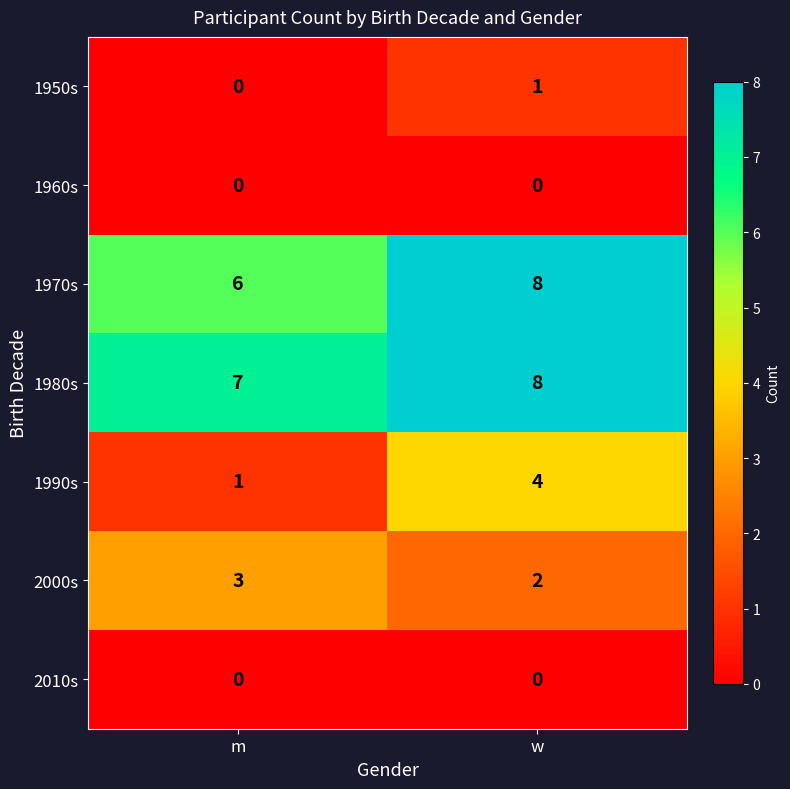

Is it true that 1970s equals 6 at m?

True